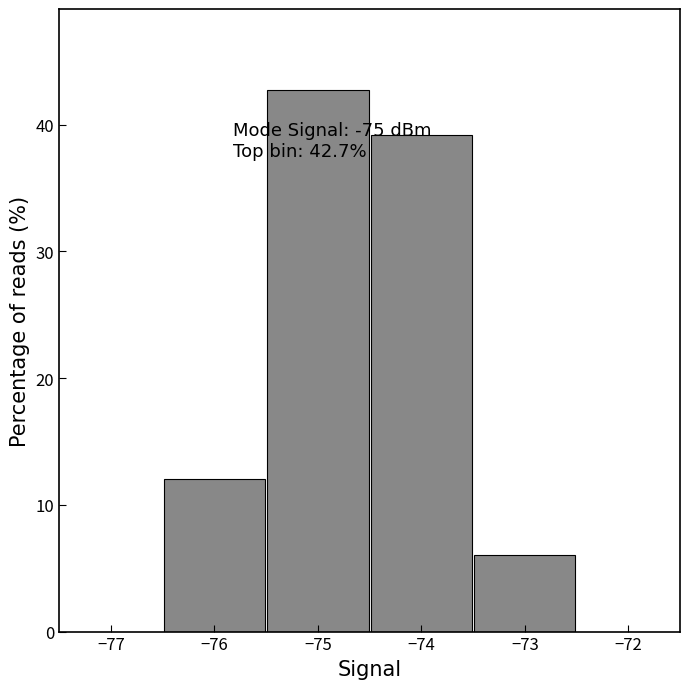

Over which range of the x-axis is the bar tallest?

-75.5 to -74.5